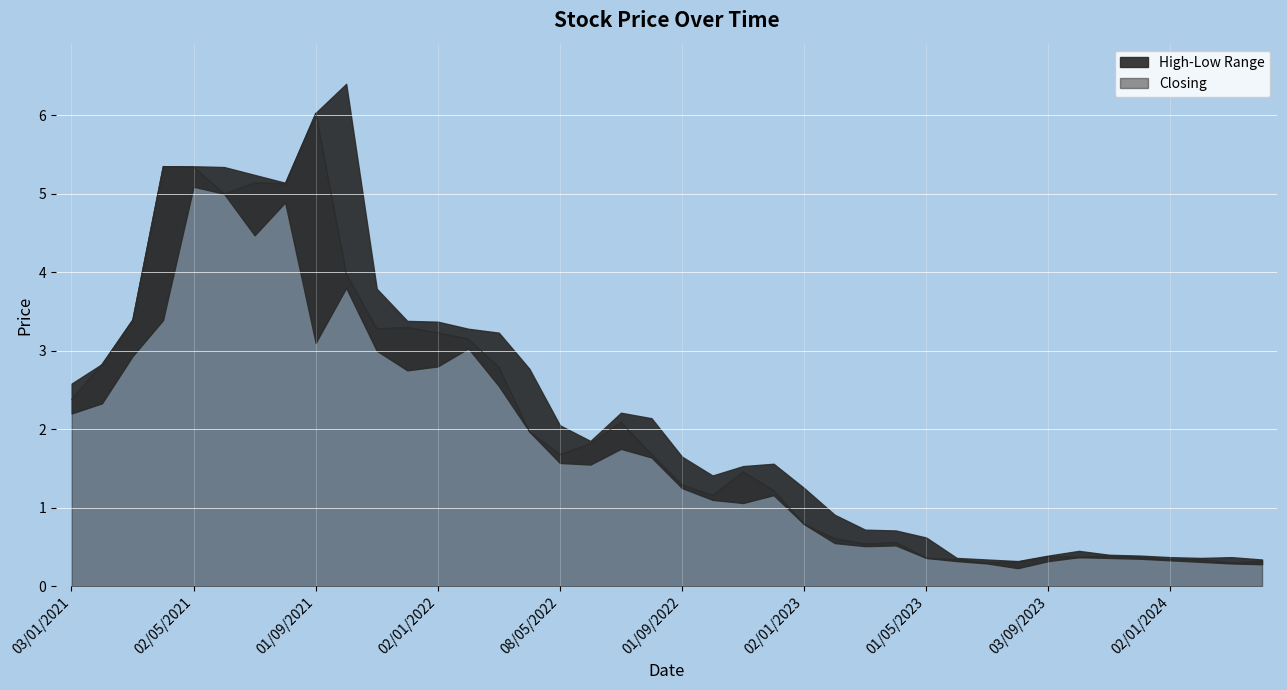

At which label is Low closest to 2?

03/04/2022